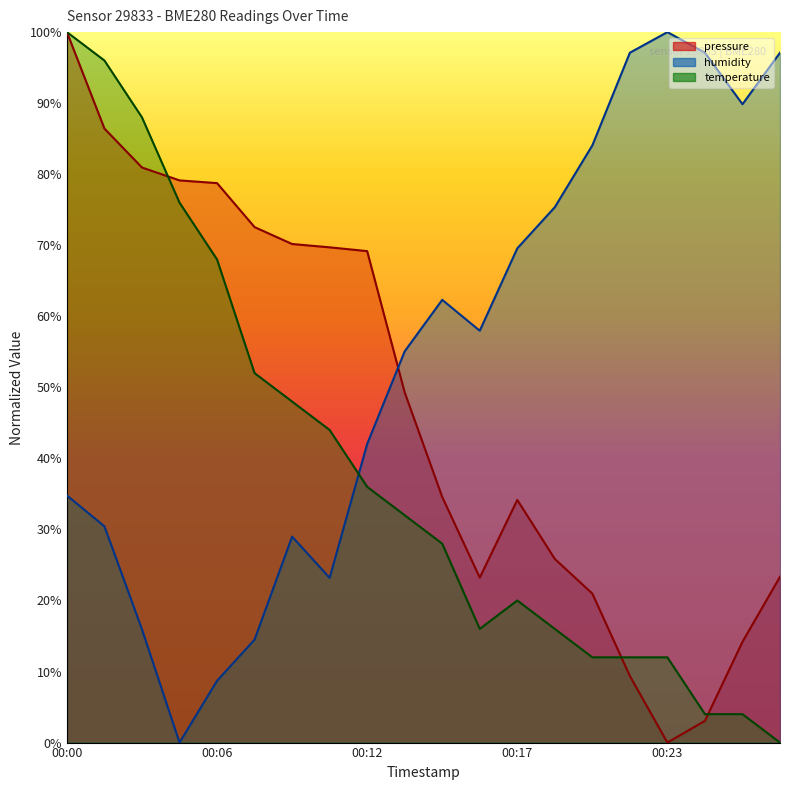

Which label corresponds to the largest value in the chart?

00:00